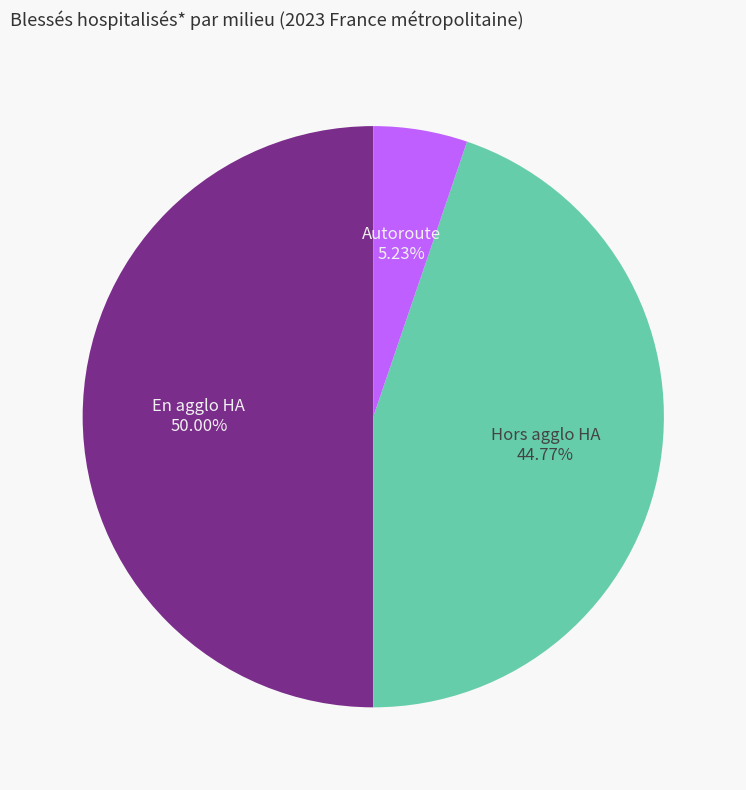

Count the number of slices in the pie.

3